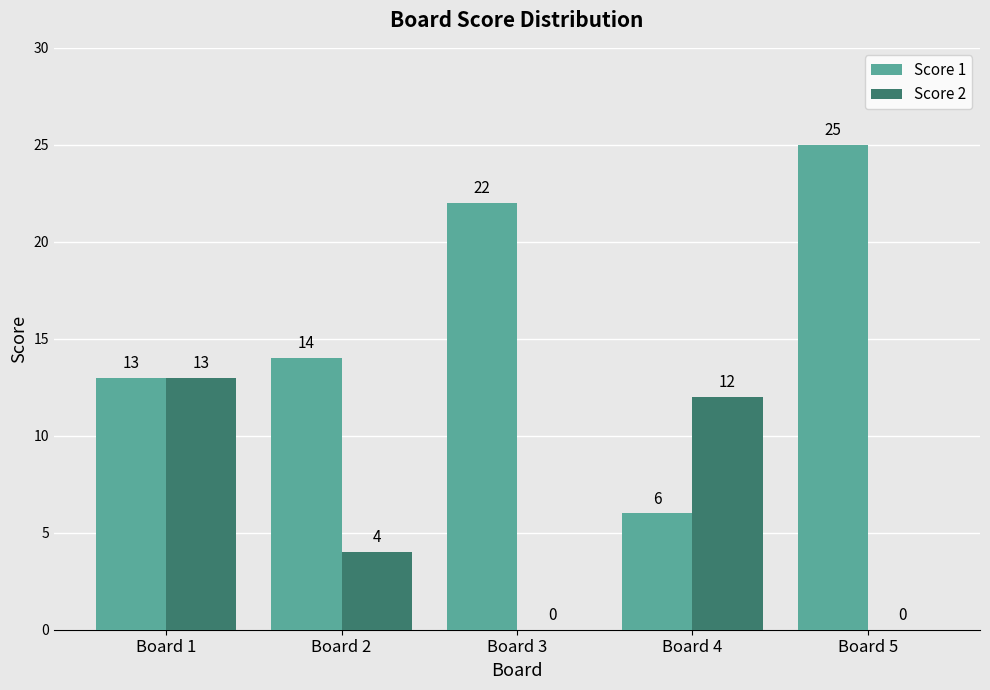

Reading left to right, list all the values displayed in this chart.

Score 1: Board 1=13	Board 2=14	Board 3=22	Board 4=6	Board 5=25
Score 2: Board 1=13	Board 2=4	Board 3=0	Board 4=12	Board 5=0